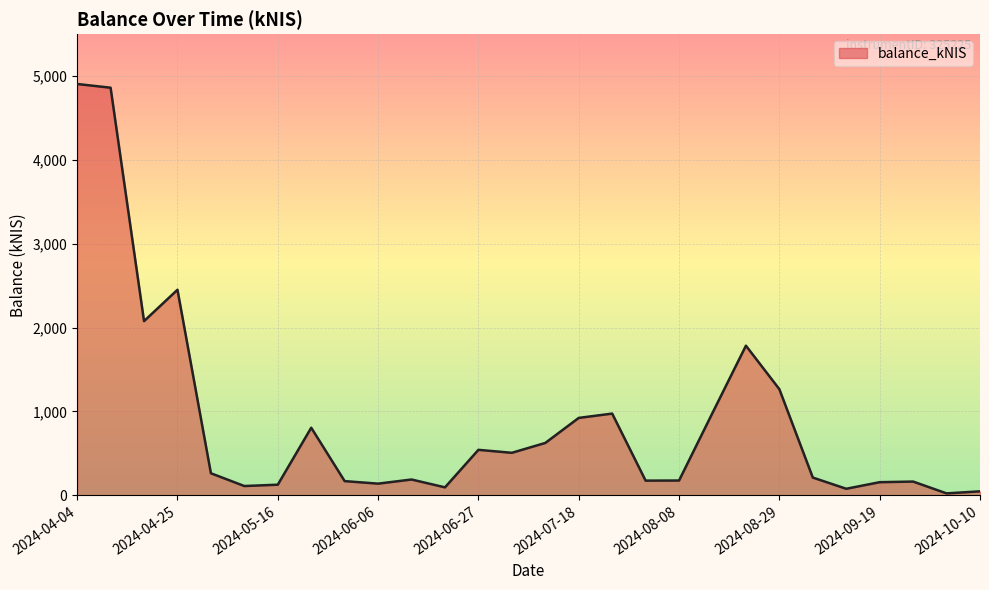

What is the greatest value displayed?

4905.8